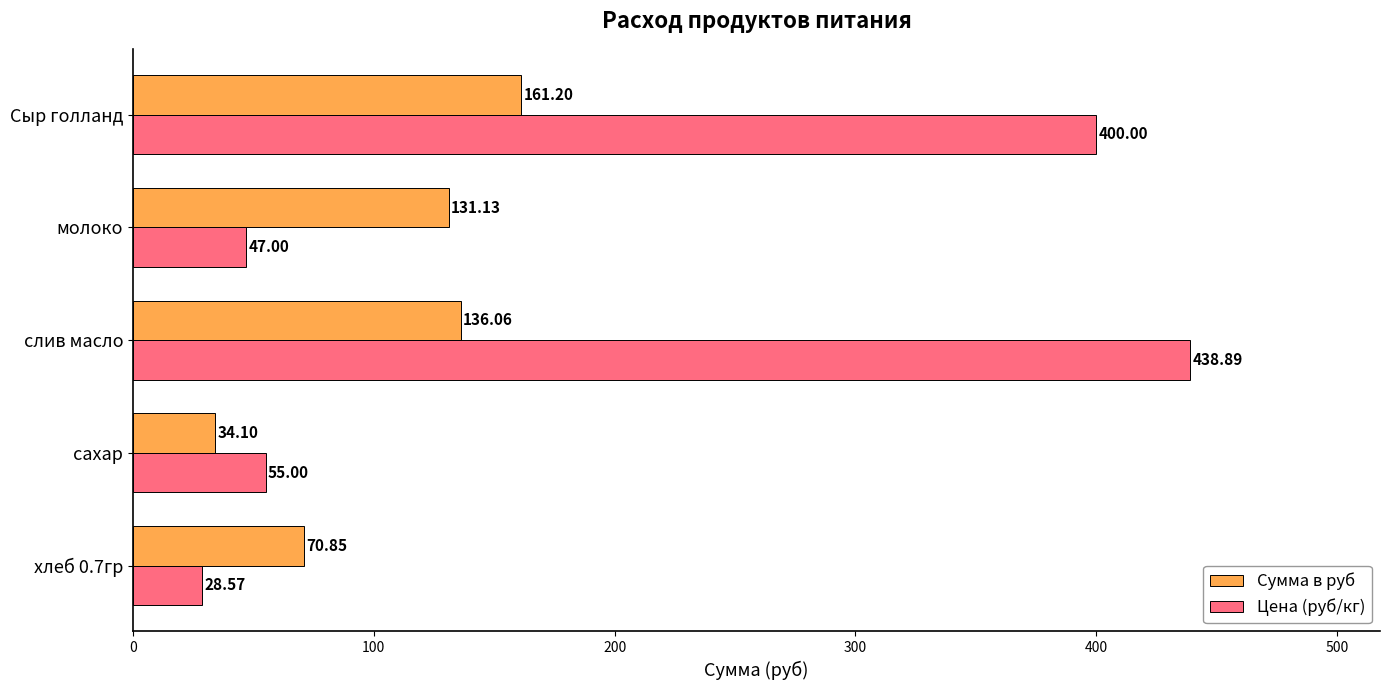

Which series has the largest total across all categories?

Цена (руб/кг)